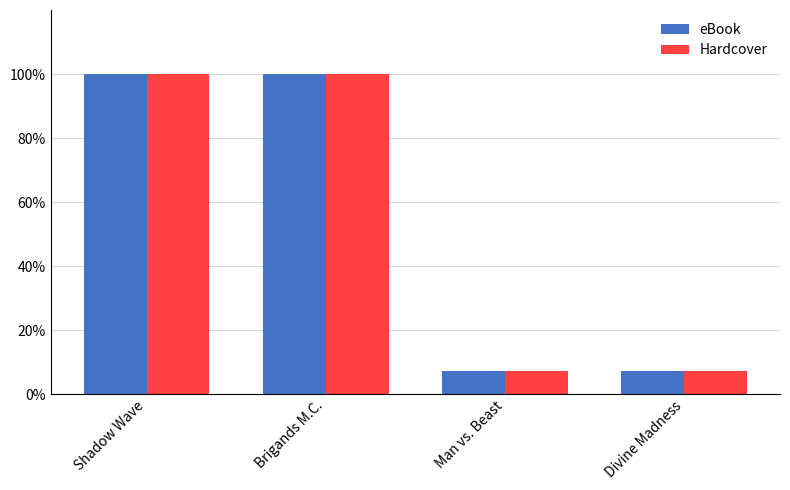

What is the maximum value for Hardcover?

100.0